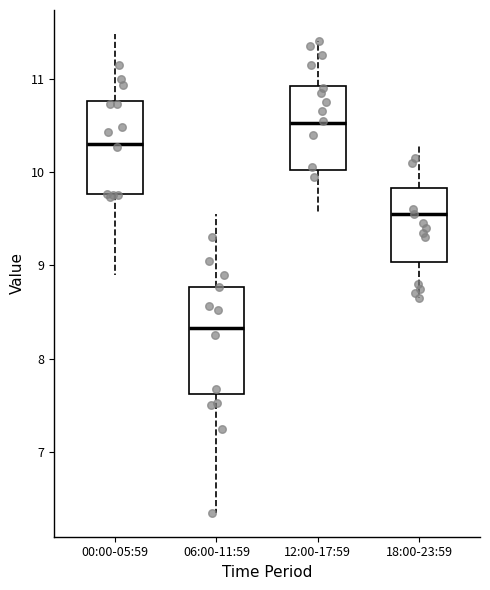

Where does the upper whisker of the box for 18:00-23:59 end on the y-axis? The values are not printed on the chart, so give them approximately, as read against the axis.

10.3